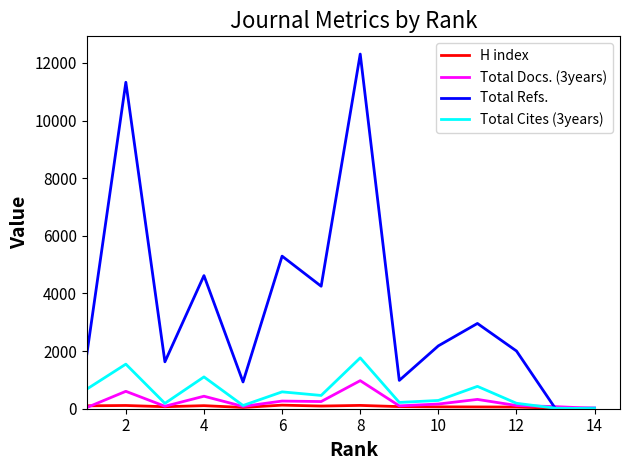

Which series has the widest spread of values?

Total Refs.